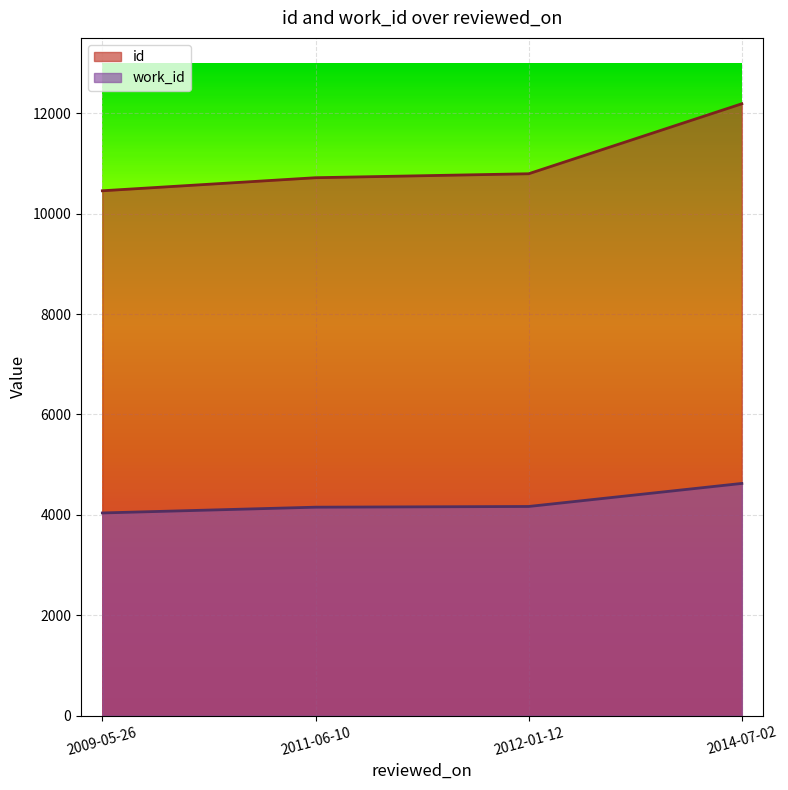

Rank the series by their maximum value, from lowest to highest.

work_id, id